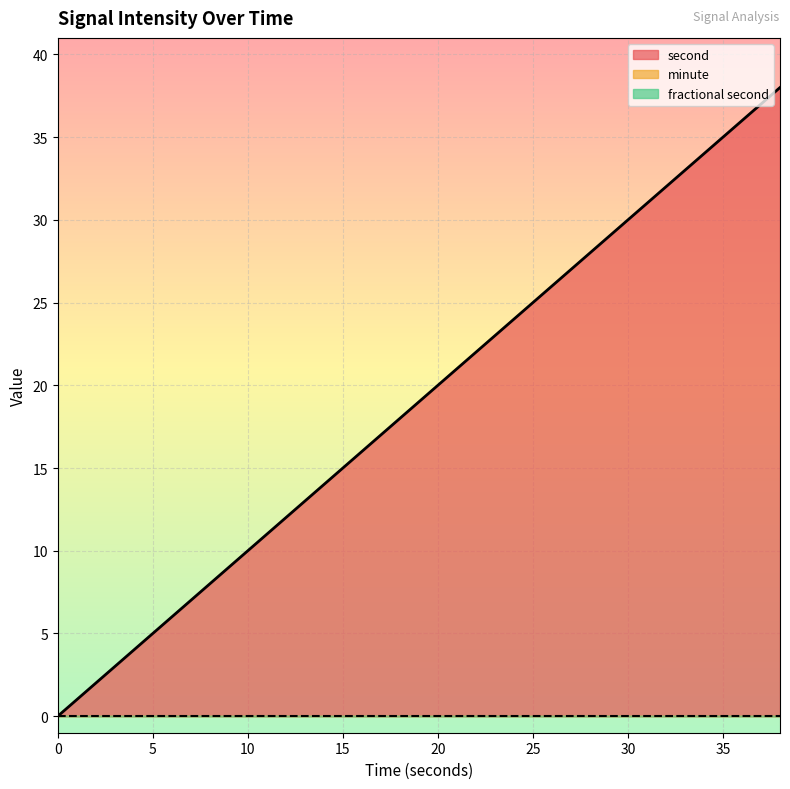

Rank the series at 8 from lowest to highest value.

minute, fractional second, second